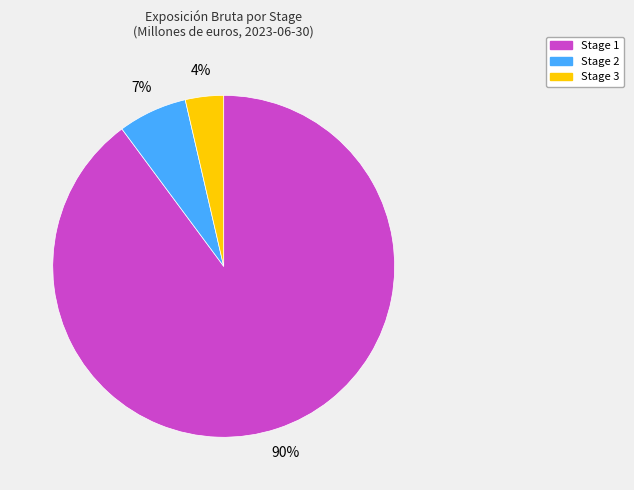

Count the number of slices in the pie.

3